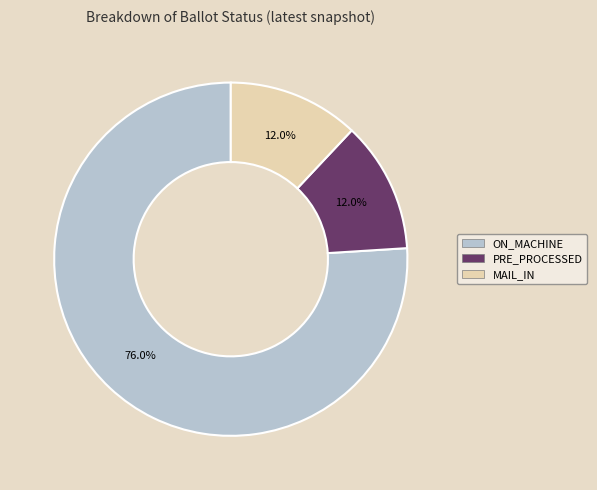

Is there any slice that represents more than half of the pie?

Yes